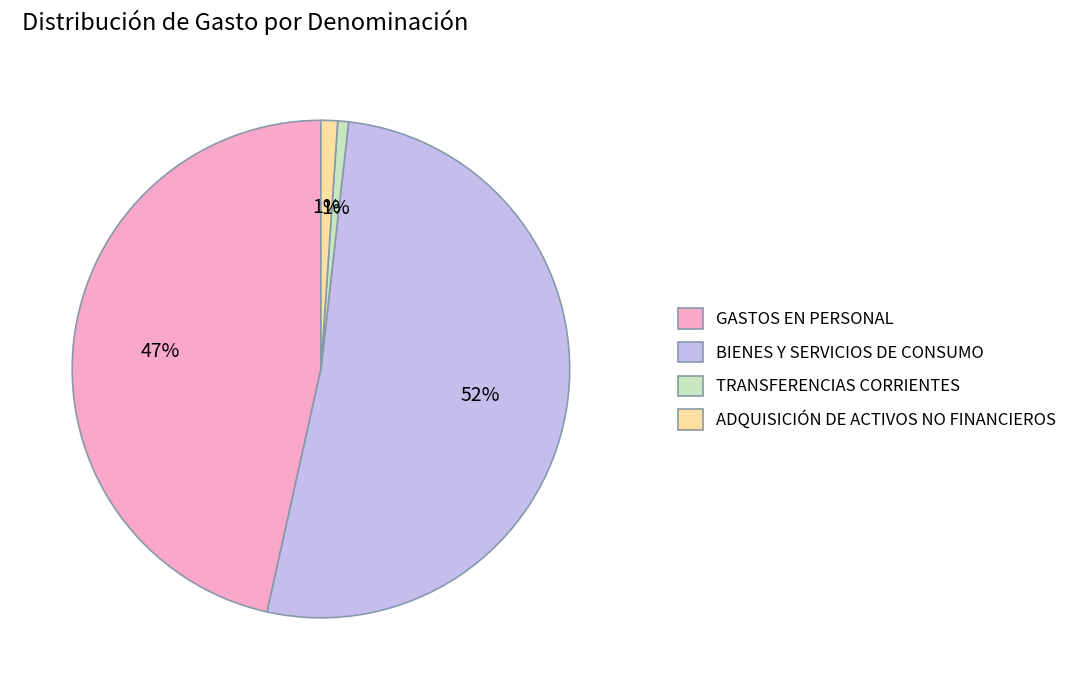

Is it true that ADQUISICIÓN DE ACTIVOS NO FINANCIEROS is 11% of the pie?

False